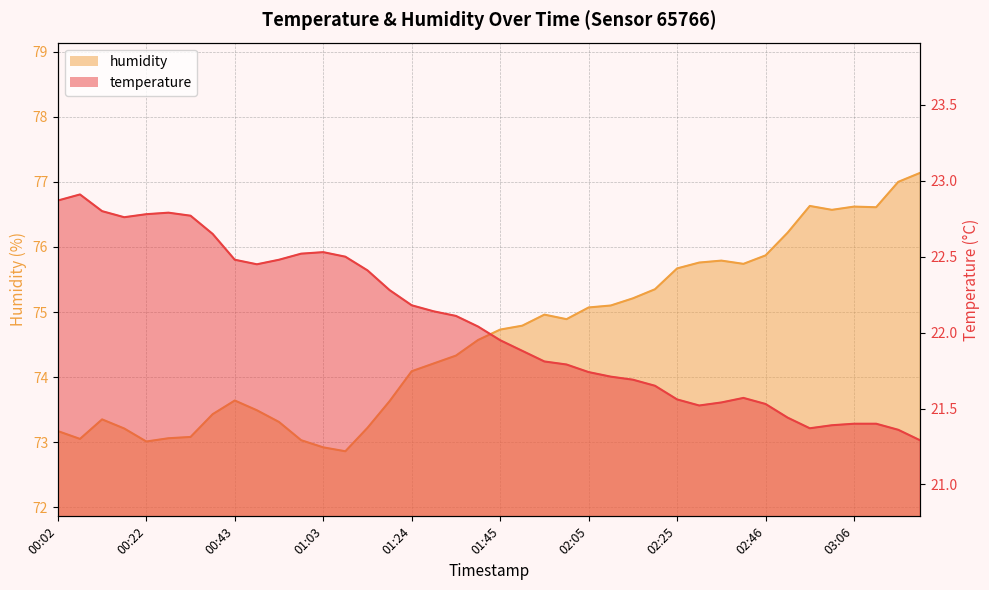

True or false: temperature has more than 2 points higher than both neighbors.

True